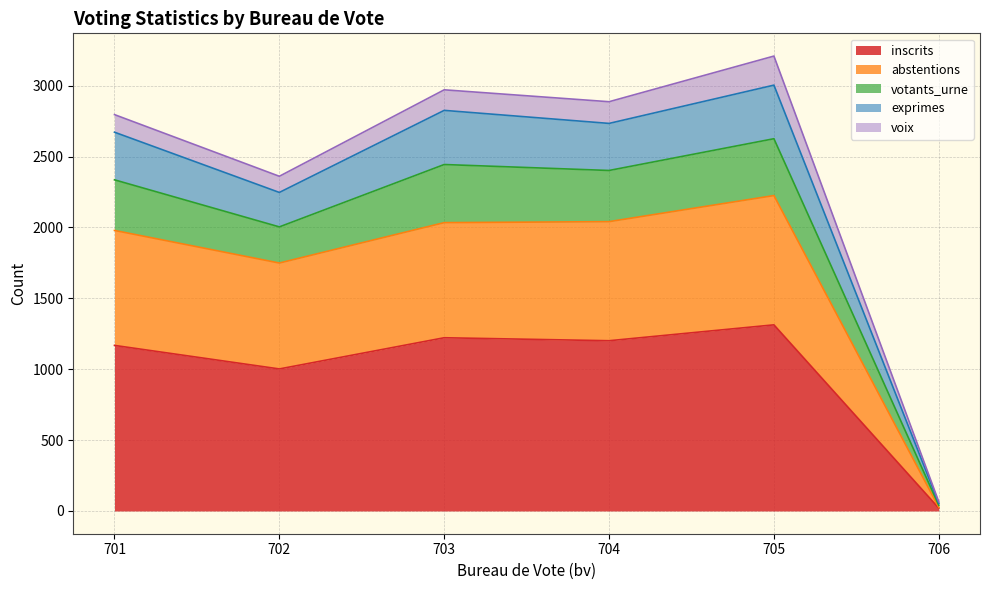

What is the total value across all series at 701?

2796